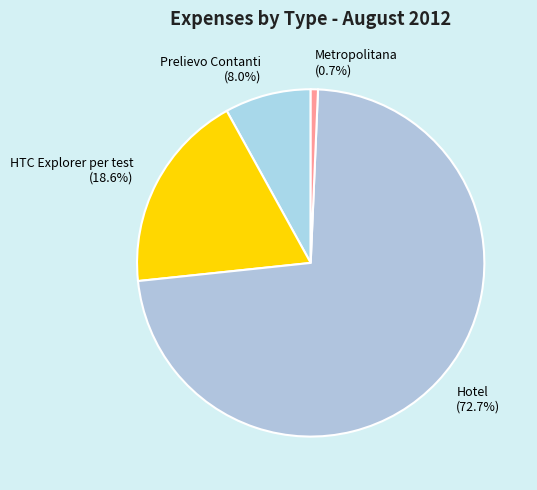

Combined, do HTC Explorer per test (18.6%) and Hotel (72.7%) account for over 50%?

Yes